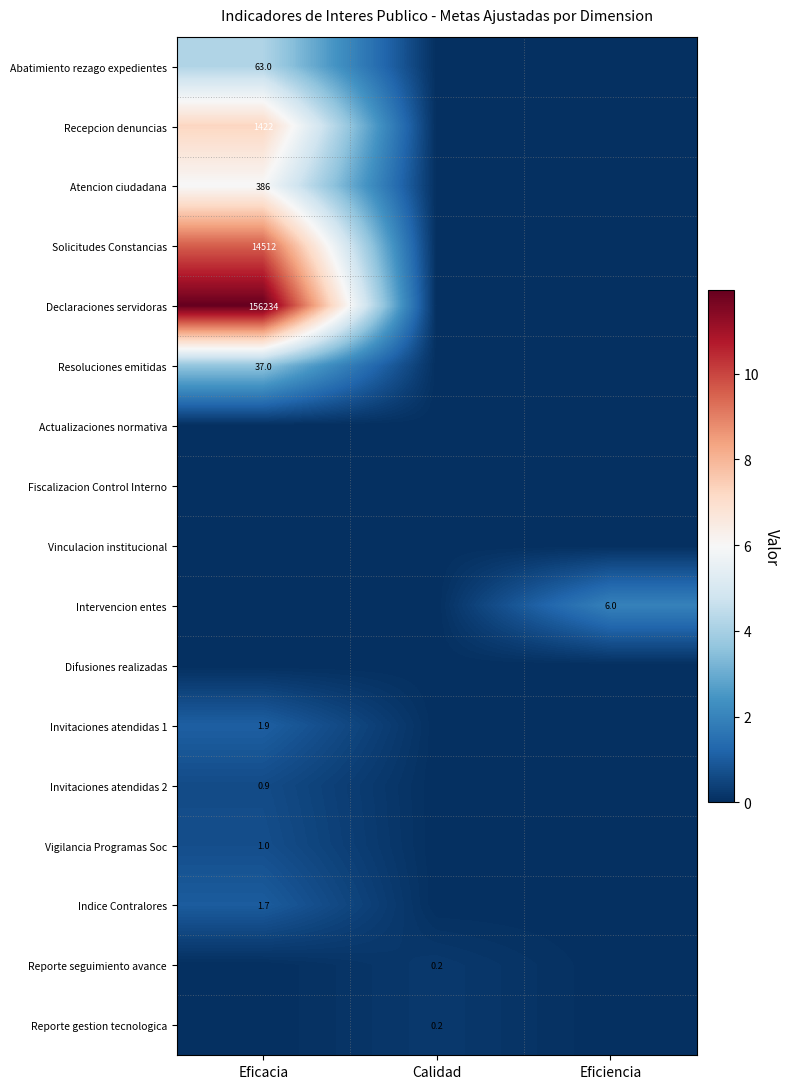

The Intervencion entes series shows 7.9 at Eficiencia. True or false?

False